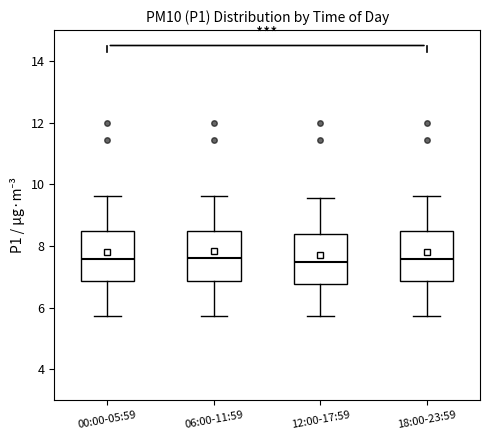

Where does the median line of the box for 18:00-23:59 sit on the y-axis? The values are not printed on the chart, so give them approximately, as read against the axis.

7.6